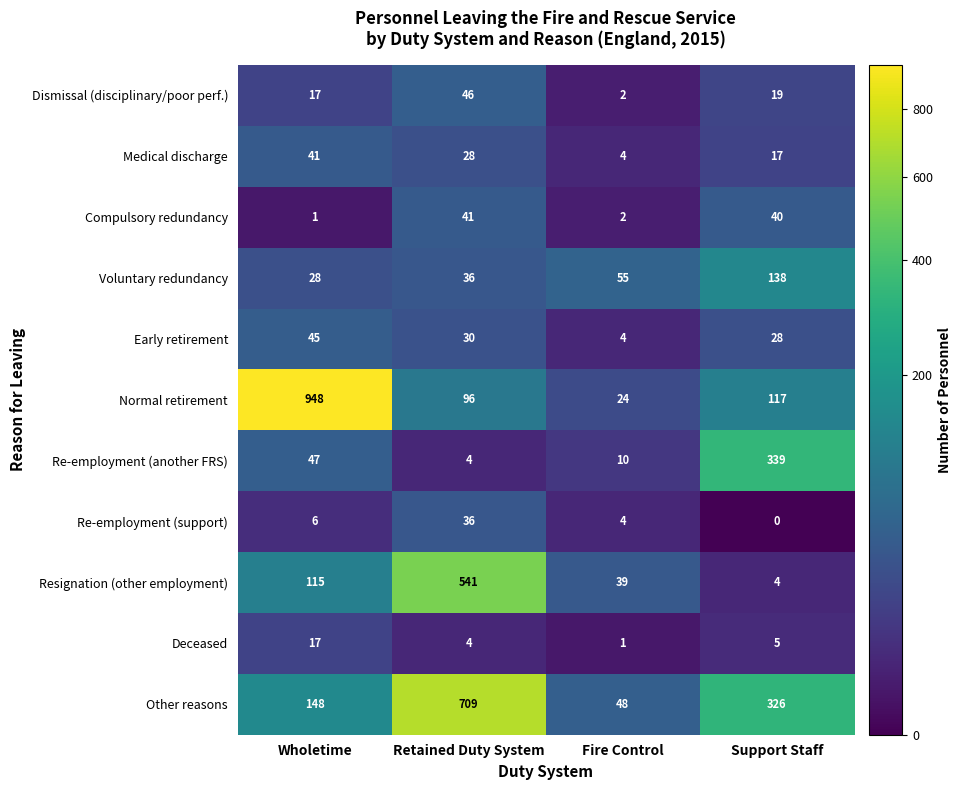

Between Retained Duty System and Support Staff, which series saw the biggest shift?

Resignation (other employment)